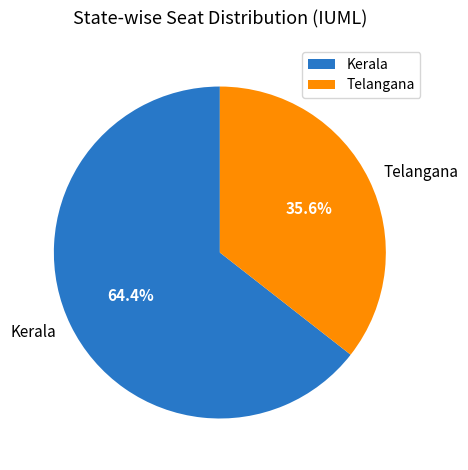

Which has a higher value, Telangana or Kerala?

Kerala